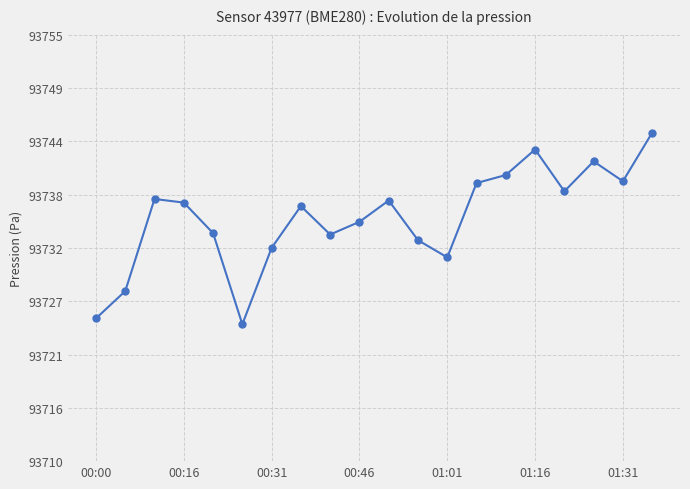

Does the chart have visible grid lines?

Yes